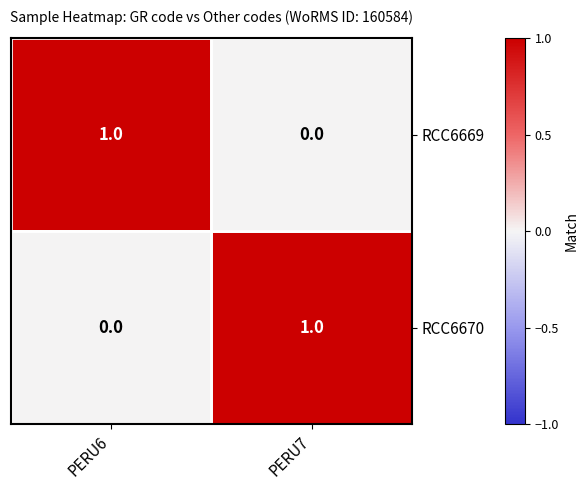

At which label is RCC6669 closest to 0?

PERU7